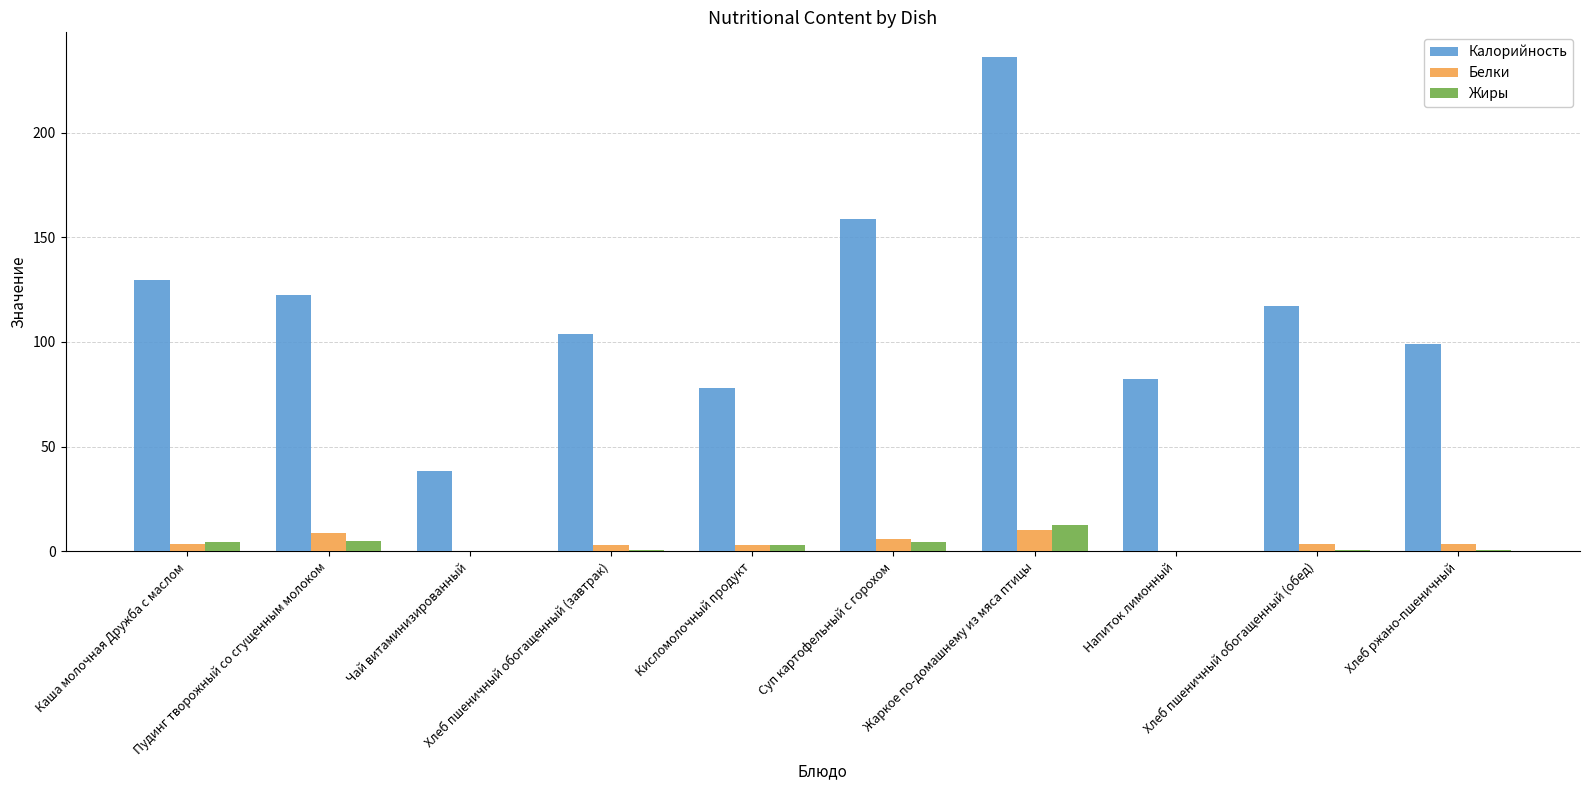

What is the highest value of the Калорийность series?

236.1